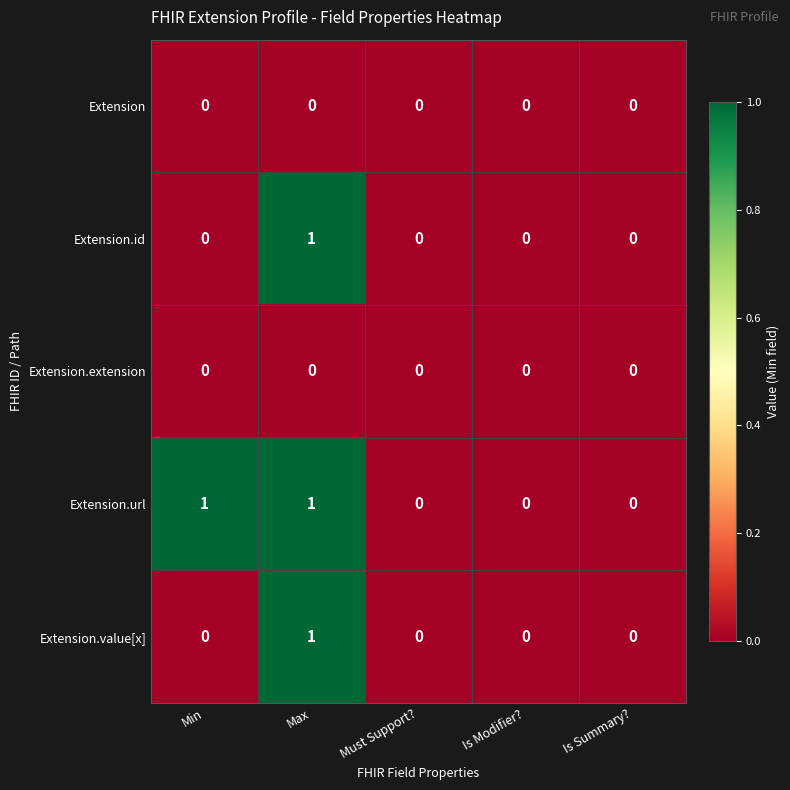

How many data points does each series have?

5